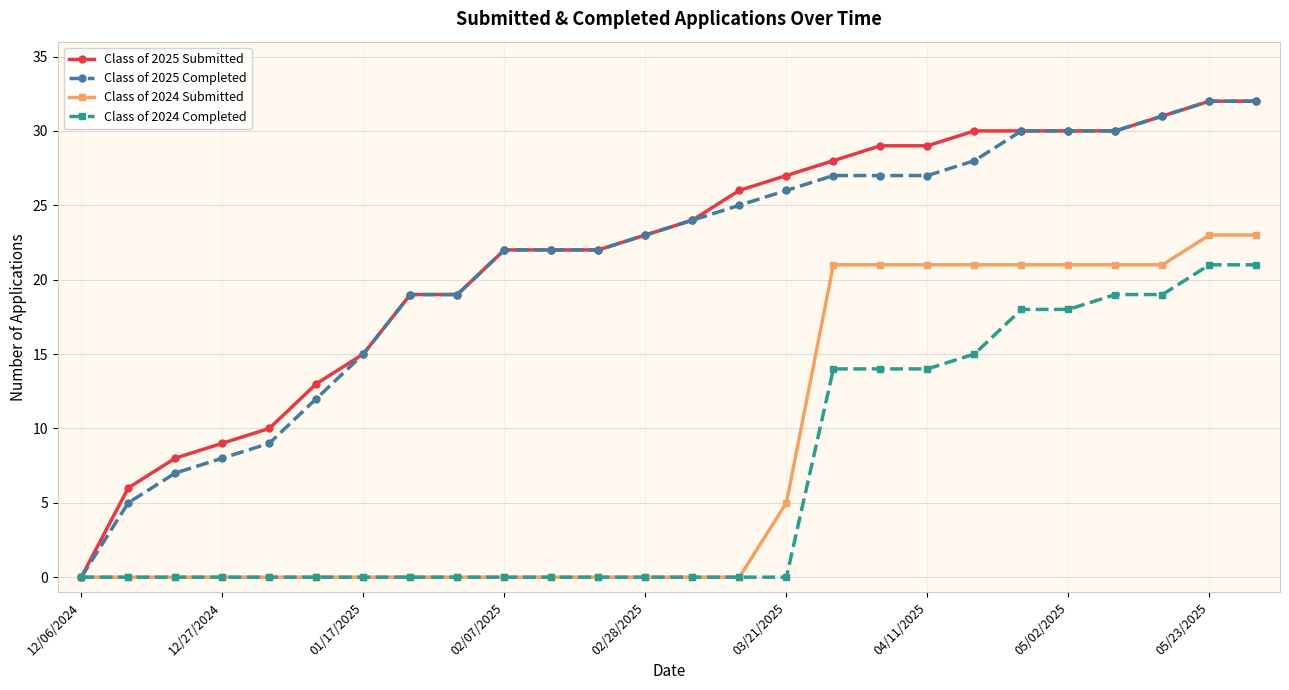

At how many categories does at least one series exceed 1?

25